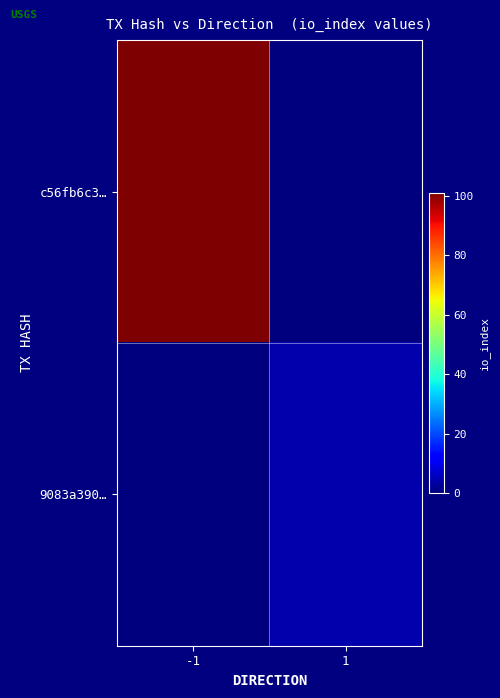

What is the difference between the highest and lowest values at -1?

101